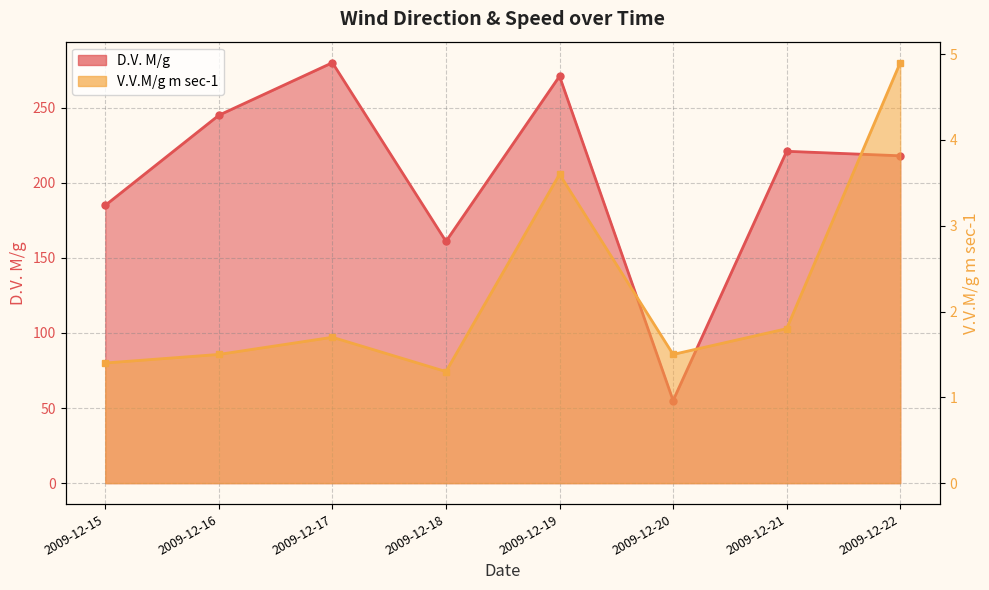

True or false: D.V. M/g and V.V.M/g m sec-1 intersect in this chart.

False